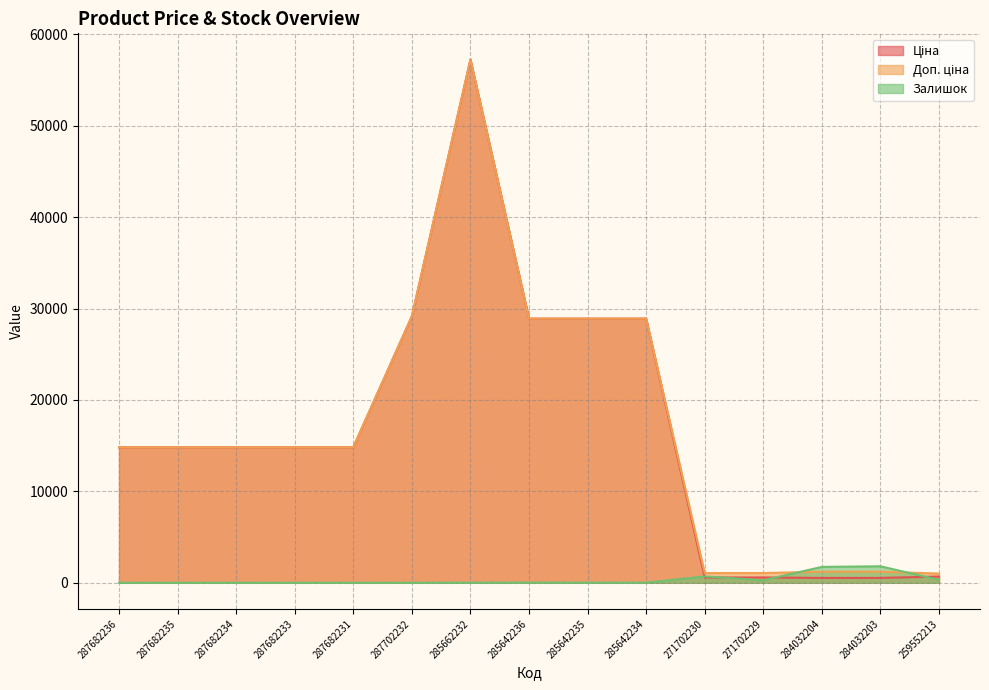

Reading right to left, list all the values displayed in this chart.

Ціна: 259552213=679.8	284032203=528.2	284032204=528.2	271702229=578.1	271702230=578.1	285642234=28901.7	285642235=28901.7	285642236=28901.7	285662232=57258.0	287702232=29152.3	287682231=14817.6	287682233=14817.6	287682234=14817.6	287682235=14817.6	287682236=14817.6
Доп. ціна: 259552213=1004.1	284032203=1210.7	284032204=1210.7	271702229=1060.0	271702230=1060.0	285642234=28901.7	285642235=28901.7	285642236=28901.7	285662232=57258.0	287702232=29152.3	287682231=14817.6	287682233=14817.6	287682234=14817.6	287682235=14817.6	287682236=14817.6
Залишок: 259552213=317.0	284032203=1804.0	284032204=1734.0	271702229=273.0	271702230=694.0	285642234=10.0	285642235=14.0	285642236=16.0	285662232=13.0	287702232=0.0	287682231=0.0	287682233=0.0	287682234=0.0	287682235=0.0	287682236=0.0